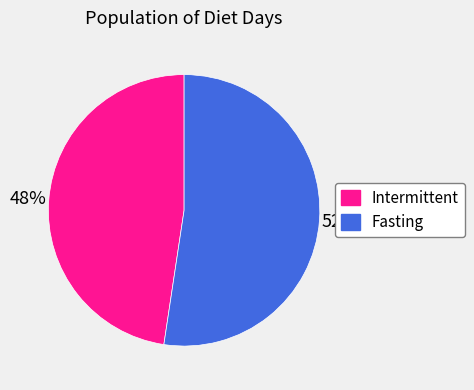

The Intermittent slice represents 57% of the pie. True or false?

False